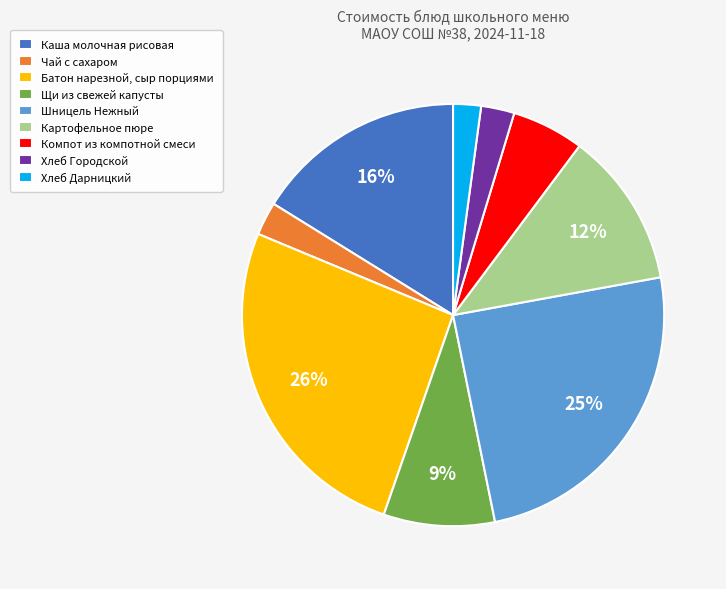

Is it true that Щи из свежей капусты is 9% of the pie?

True